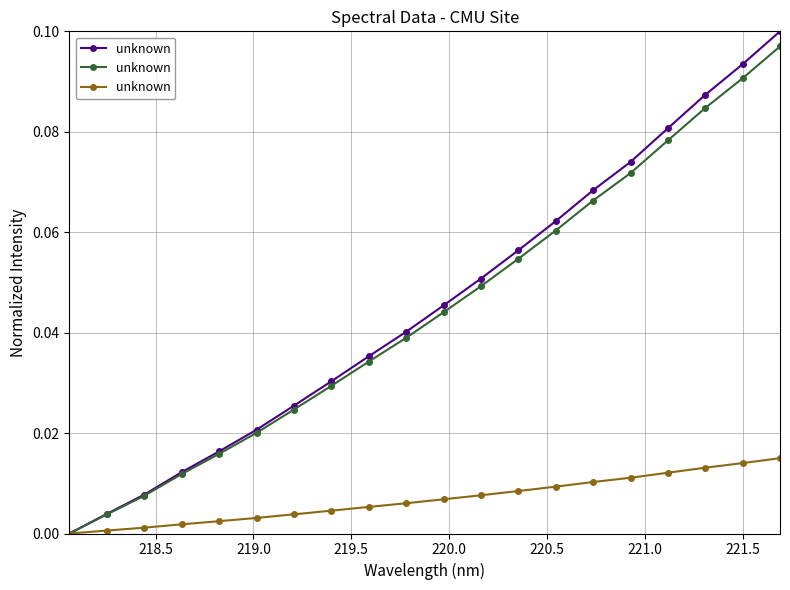

Count the number of data series in this chart.

3